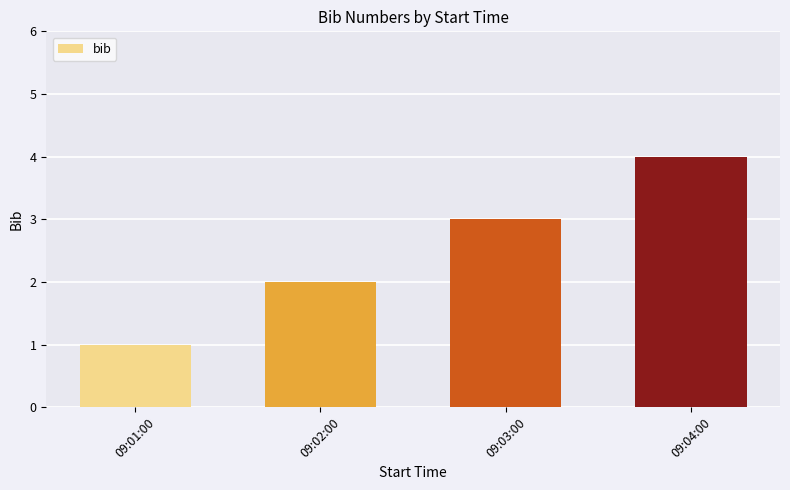

What is the ratio of the value at 09:04:00 to the value at 09:03:00?

1.3